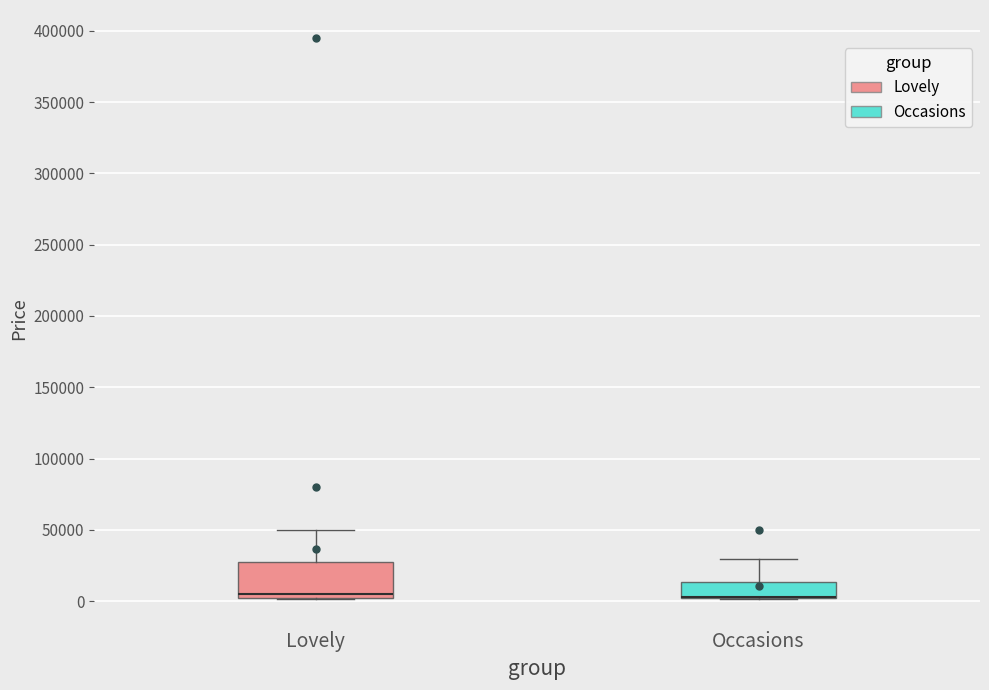

Reading left to right, transcribe this box plot: for each box, give where its median line is, the range the box spans, and where its two whiskers end, as read against the y-axis. The values are not printed on the chart, so give them approximately, as read against the axis.

Lovely: median 5000, box 0 to 25000, whiskers 0 to 50000
Occasions: median 5000 (drawn on the box's lower edge), box 0 to 15000, whiskers 0 to 30000